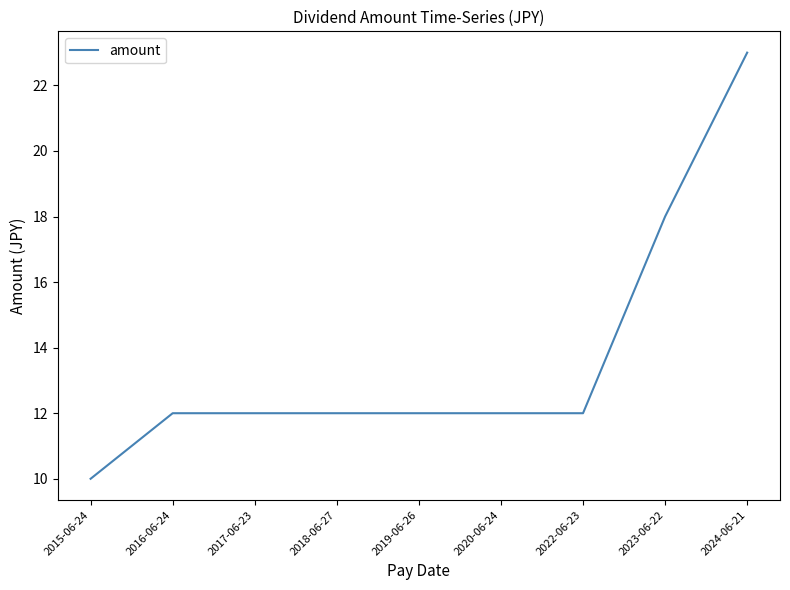

Reading right to left, transcribe all the data shown in this chart.

23	18	12	12	12	12	12	12	10